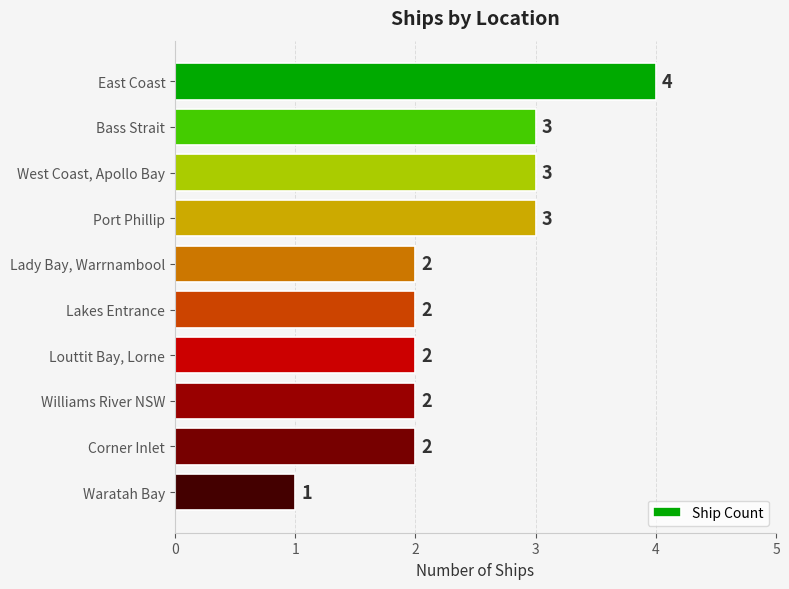

Reading top to bottom, extract all data points from this chart.

4	3	3	3	2	2	2	2	2	1